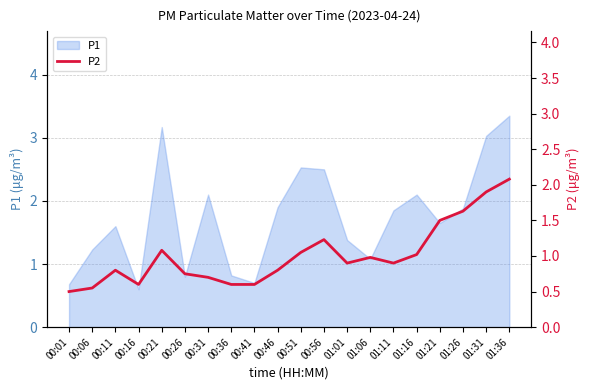

How many interior local peaks (higher than both neighbors) does the data have?

4